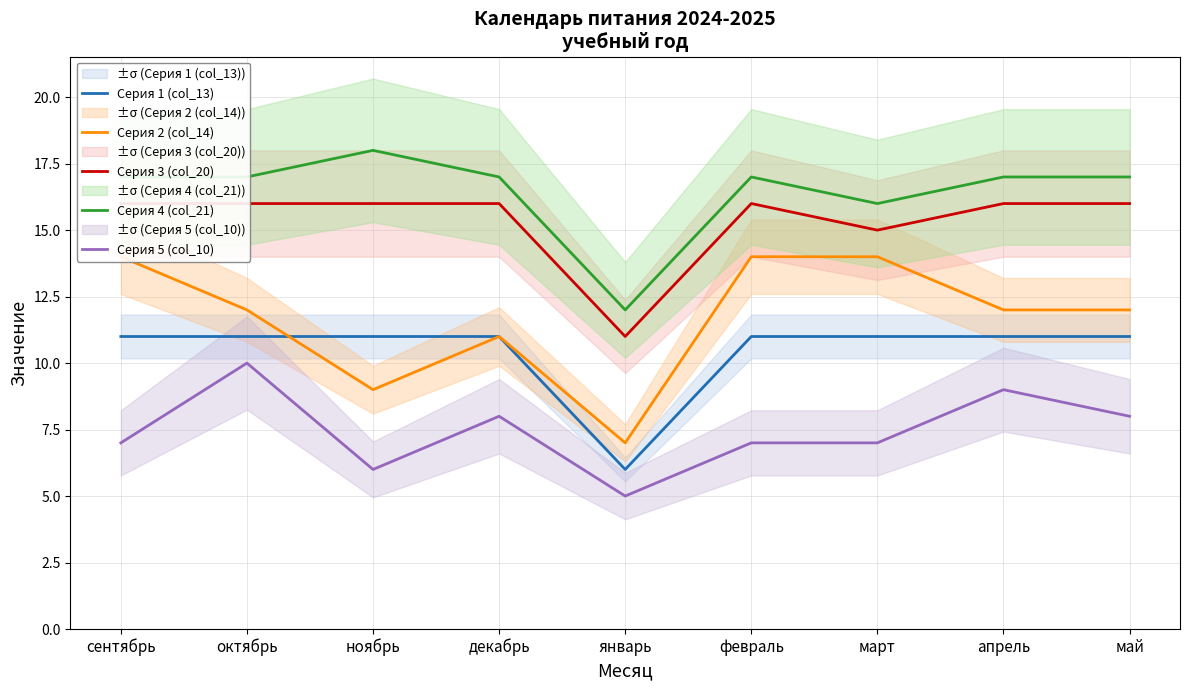

Where does the Серия 5 (col_10) series first go above 7?

октябрь